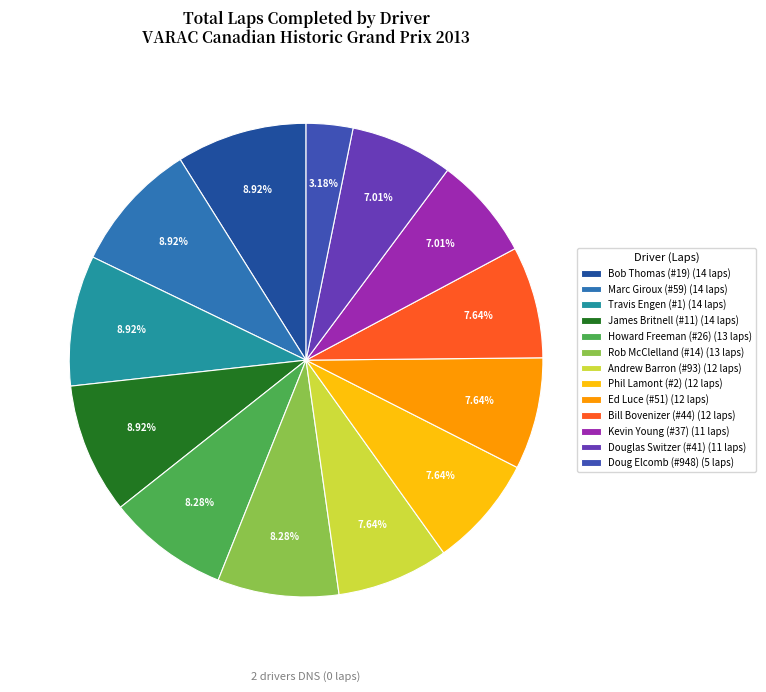

Is there any slice that represents more than half of the pie?

No